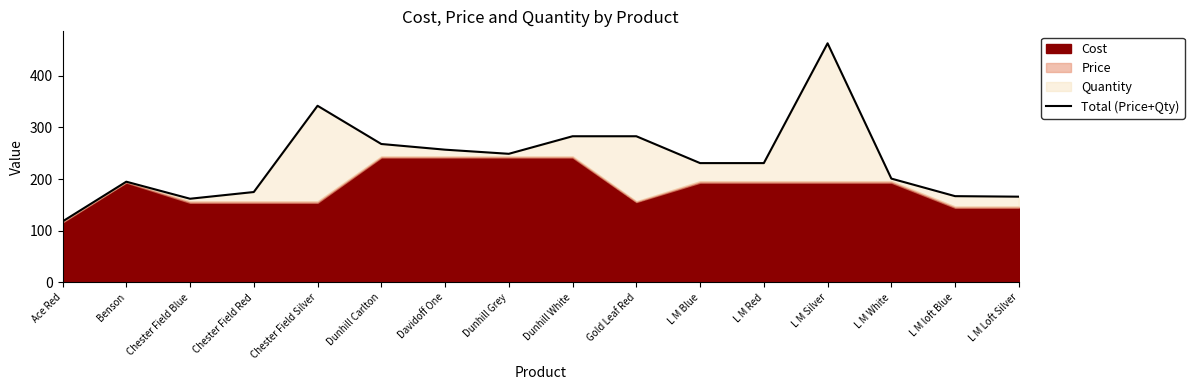

The value at Ace Red is 118. True or false?

True